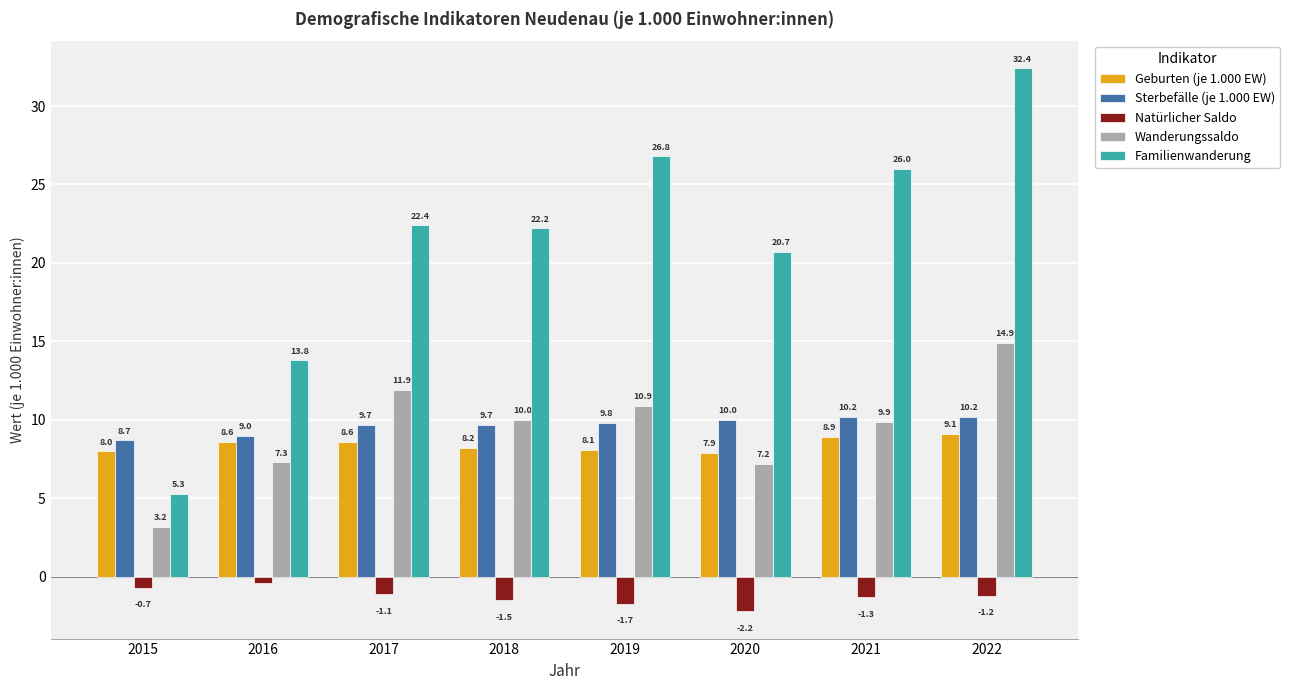

How many groups of bars are there?

8